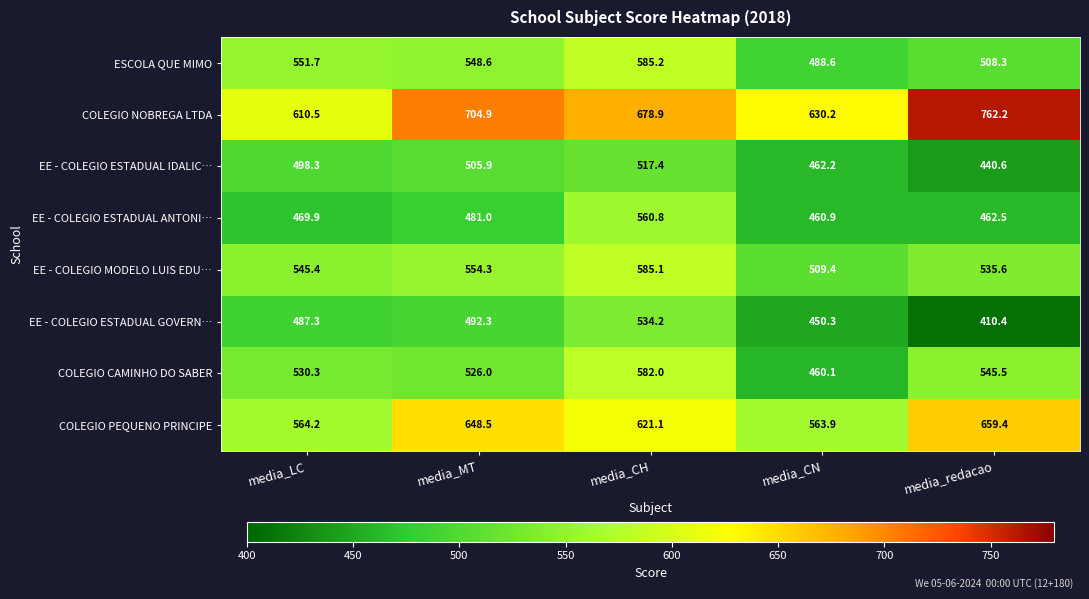

Which series has the largest total across all categories?

COLEGIO NOBREGA LTDA